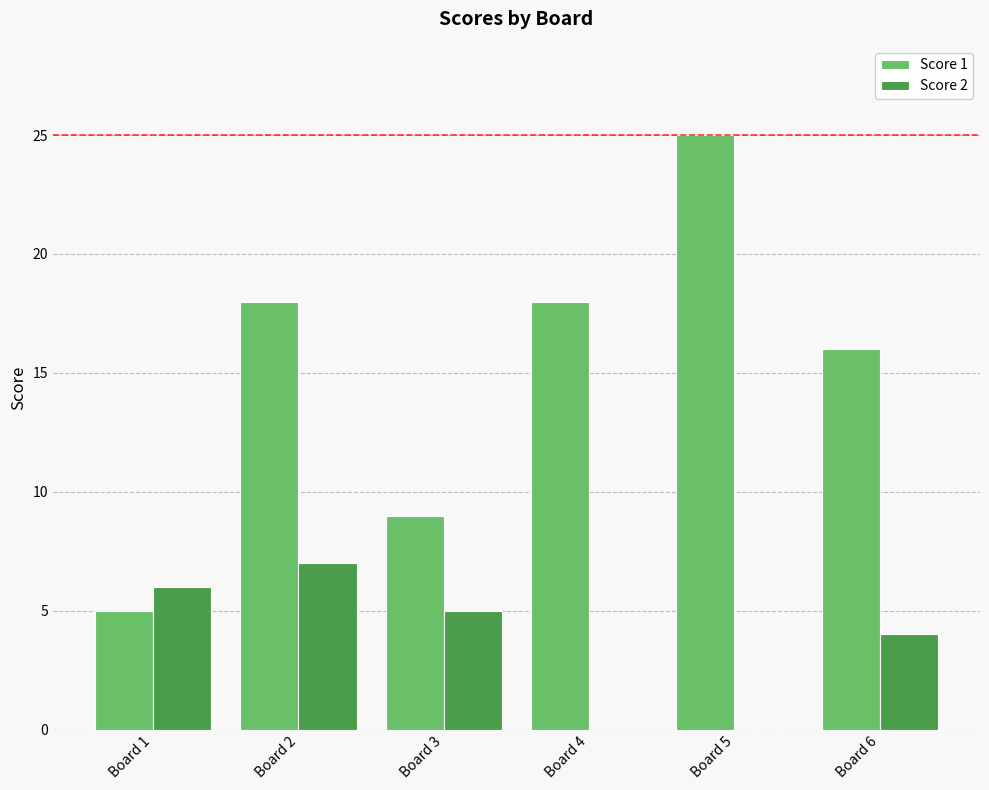

The value of Score 2 at Board 5 is -3. True or false?

False